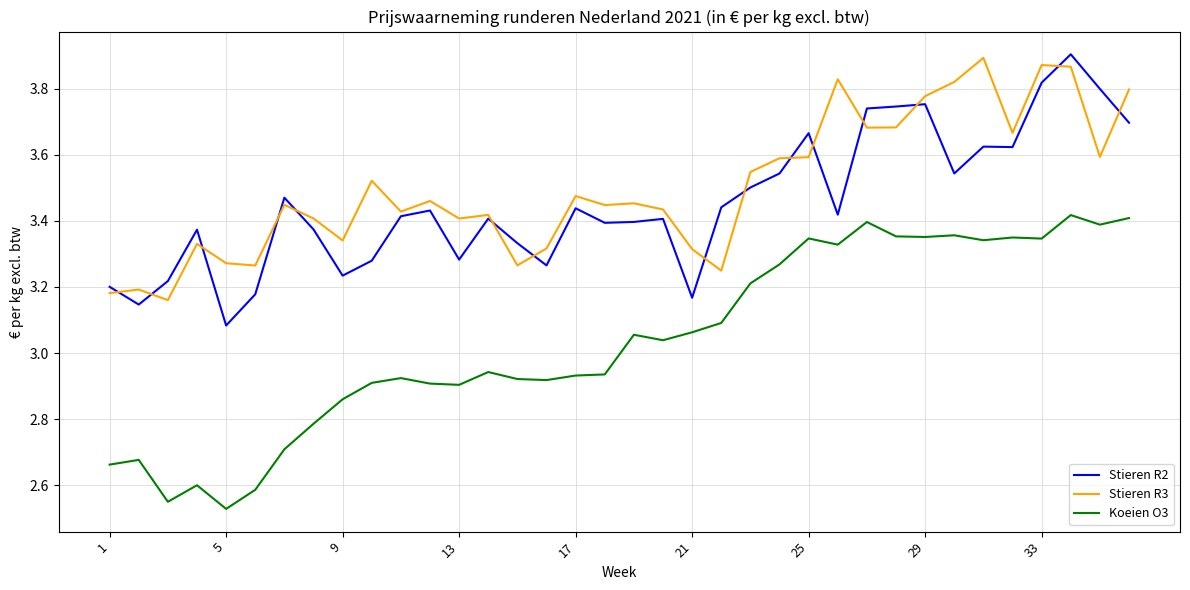

Which series has the largest range (max minus min)?

Koeien O3